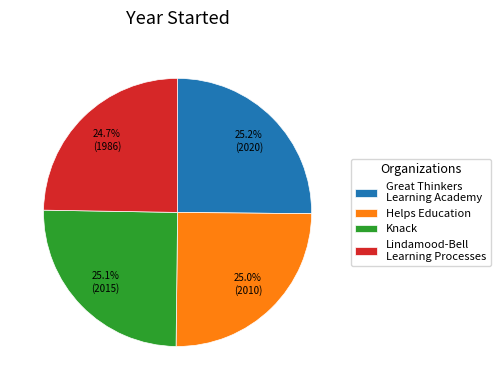

Is there any slice that represents more than half of the pie?

No